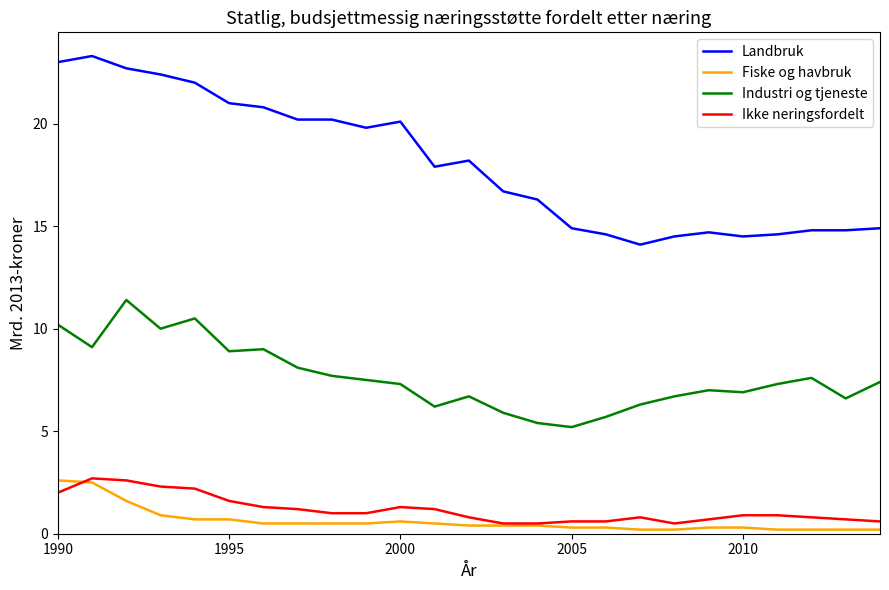

Which series has the largest total across all categories?

Landbruk